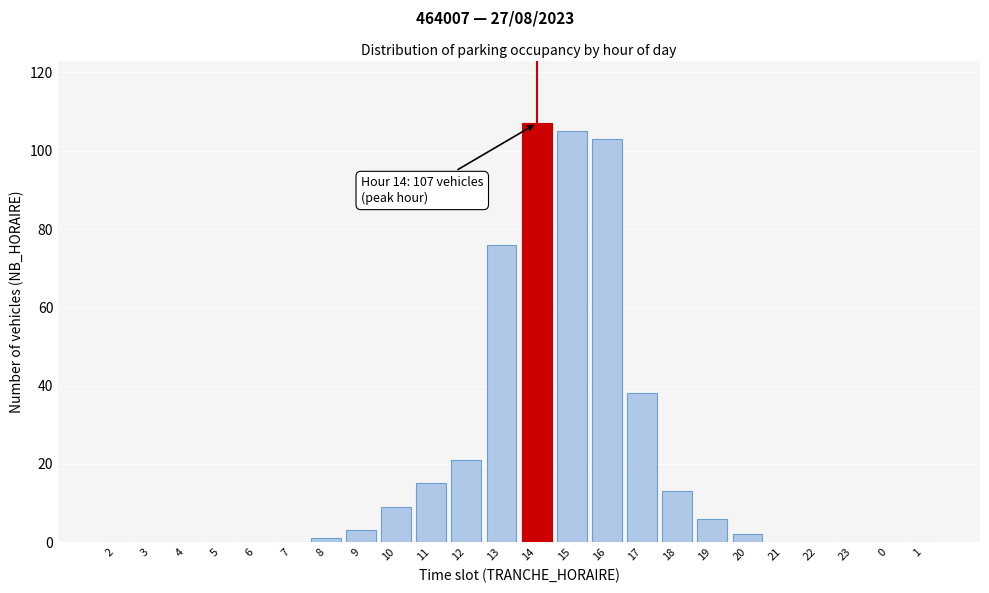

Reading left to right, extract all data points from this chart.

2=0	3=0	4=0	5=0	6=0	7=0	8=1	9=3	10=9	11=15	12=21	13=76	14=107	15=105	16=103	17=38	18=13	19=6	20=2	21=0	22=0	23=0	0=0	1=0